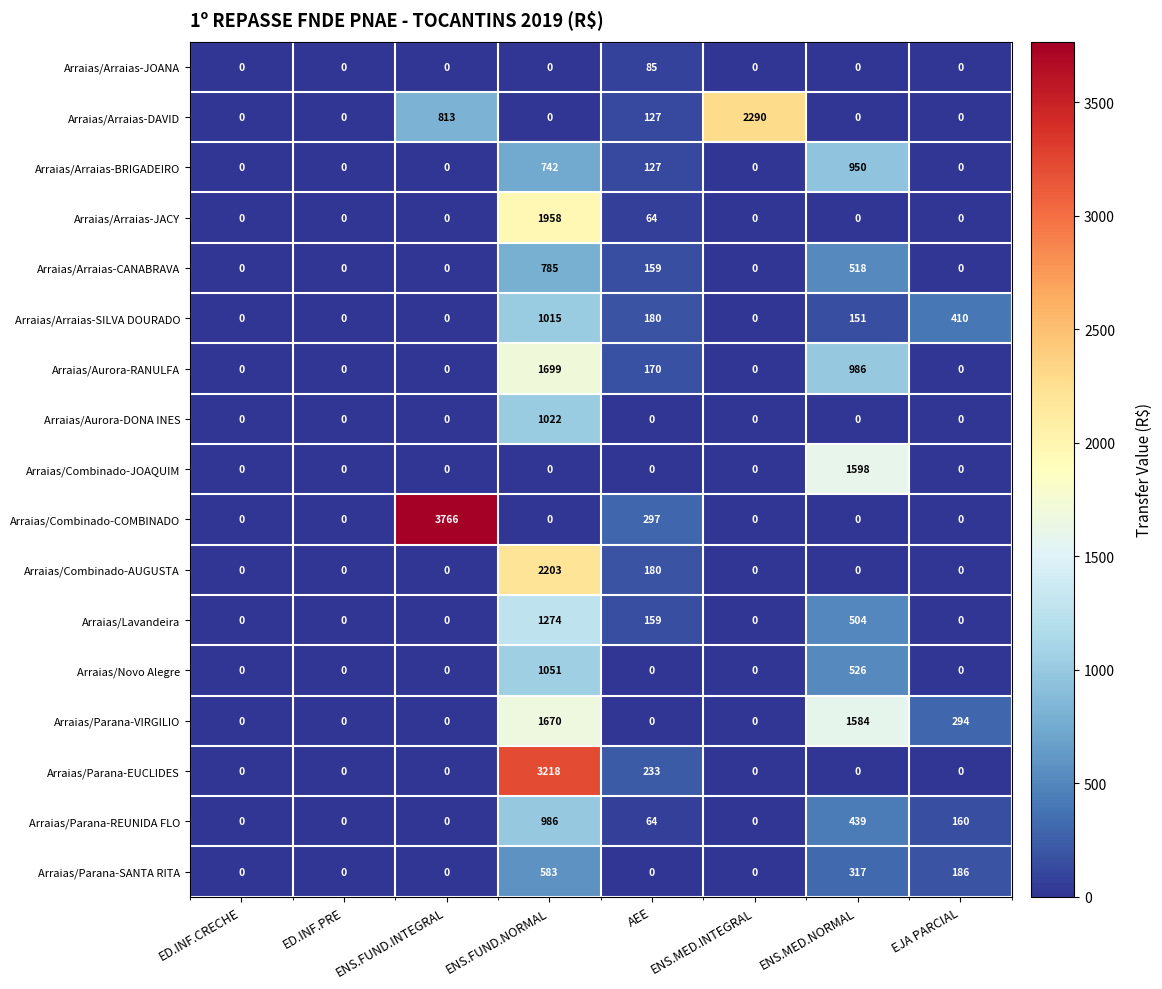

How many data points in Arraias/Combinado-AUGUSTA are above 0?

2